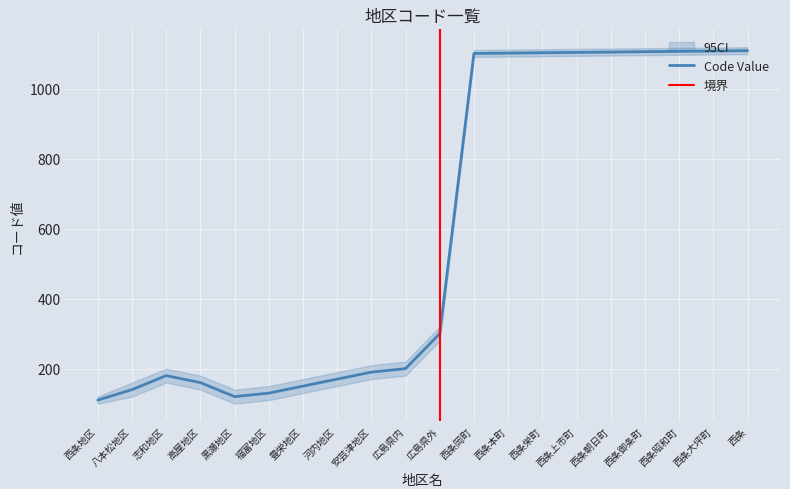

What is the value of the 7th point from the left?

150